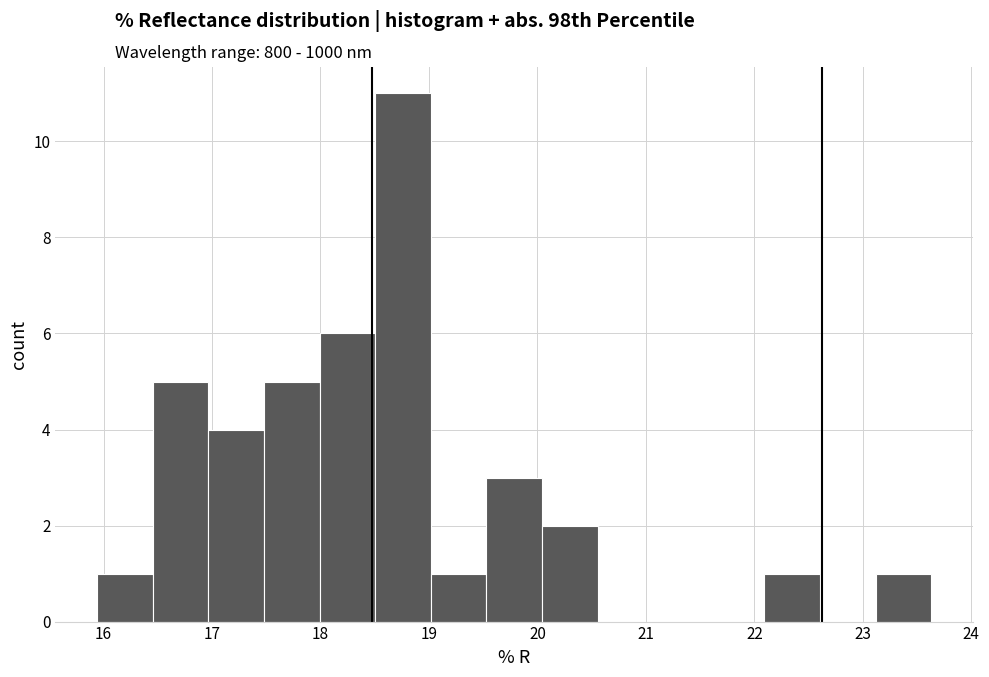

Reading left to right, transcribe this chart: for each bar, give the range it covers on the x-axis and its height. Neither the bar edges nor the heights are printed on the chart, so give them approximately, as read against the axes.

15.9 to 16.5: 1
16.5 to 17.0: 5
17.0 to 17.5: 4
17.5 to 18.0: 5
18.0 to 18.5: 6
18.5 to 19.0: 11
19.0 to 19.5: 1
19.5 to 20.0: 3
20.0 to 20.6: 2
20.6 to 21.1: 0
21.1 to 21.6: 0
21.6 to 22.1: 0
22.1 to 22.6: 1
22.6 to 23.1: 0
23.1 to 23.6: 1